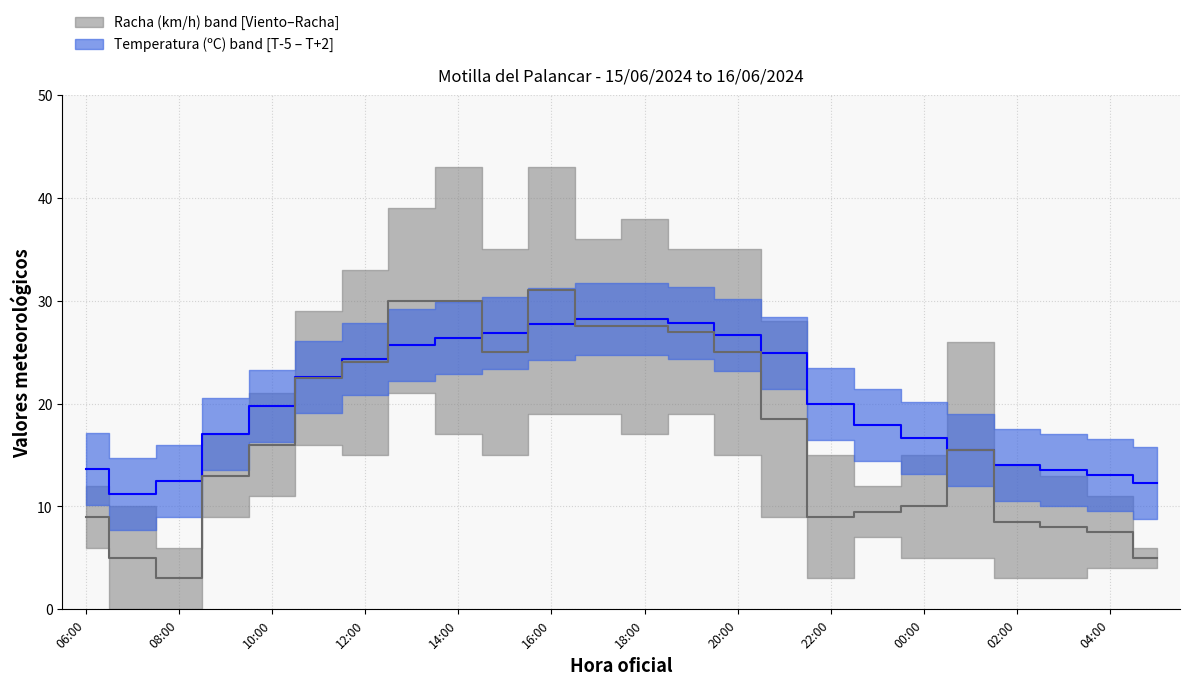

What is the maximum value for Racha (km/h)?

31.0